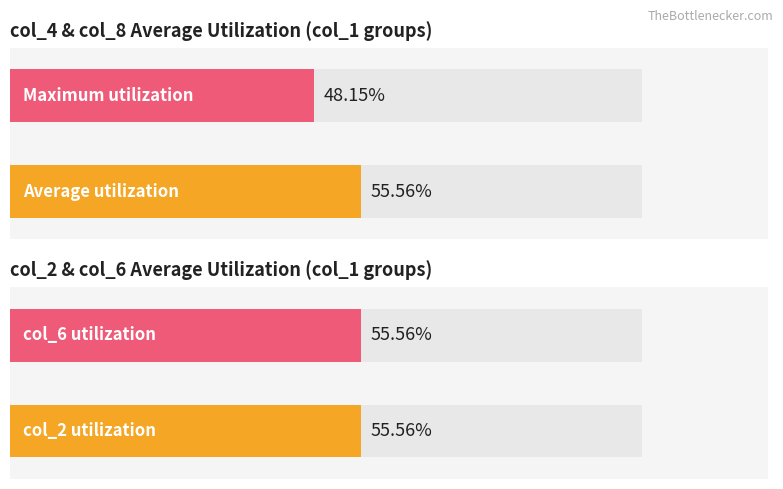

What is the difference between the second highest and minimum values in the col_8 series?

7